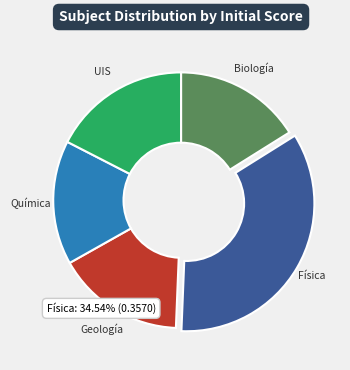

Which slice is the largest?

Física